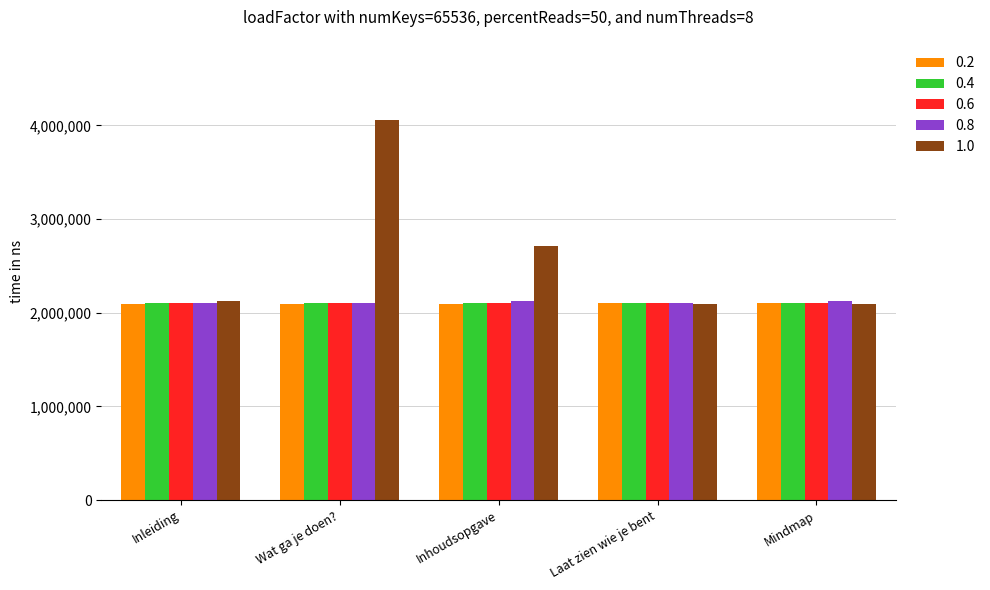

What is the sum of the 1.0 values at Inhoudsopgave and Mindmap?

4811812